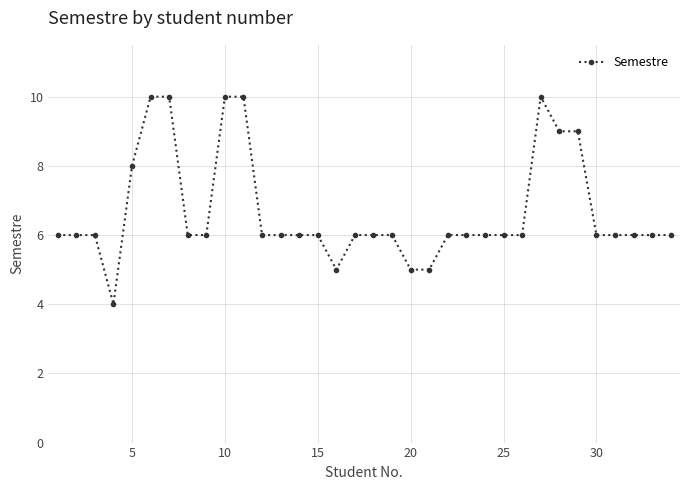

What is the value of the 31st point from the left?

6